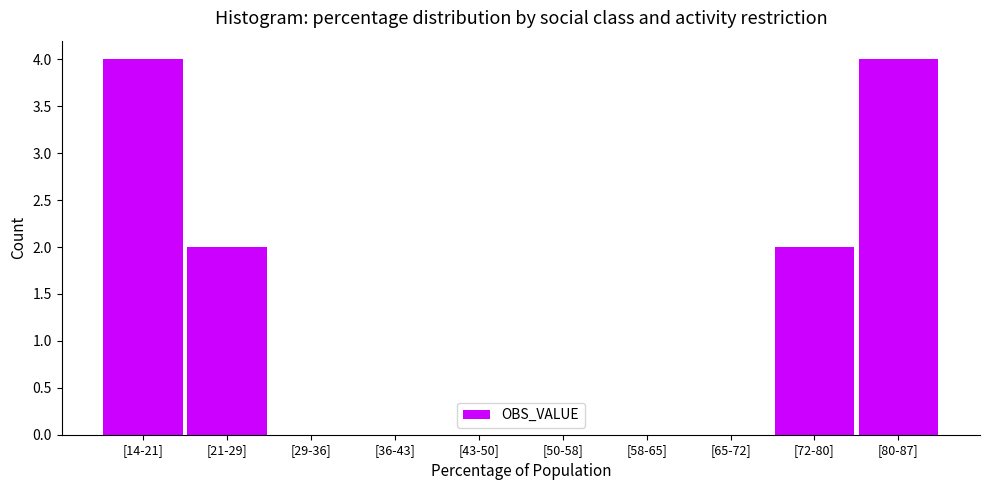

Reading left to right, what are all the values shown in this chart?

[14-21]=4	[21-29]=2	[29-36]=0	[36-43]=0	[43-50]=0	[50-58]=0	[58-65]=0	[65-72]=0	[72-80]=2	[80-87]=4